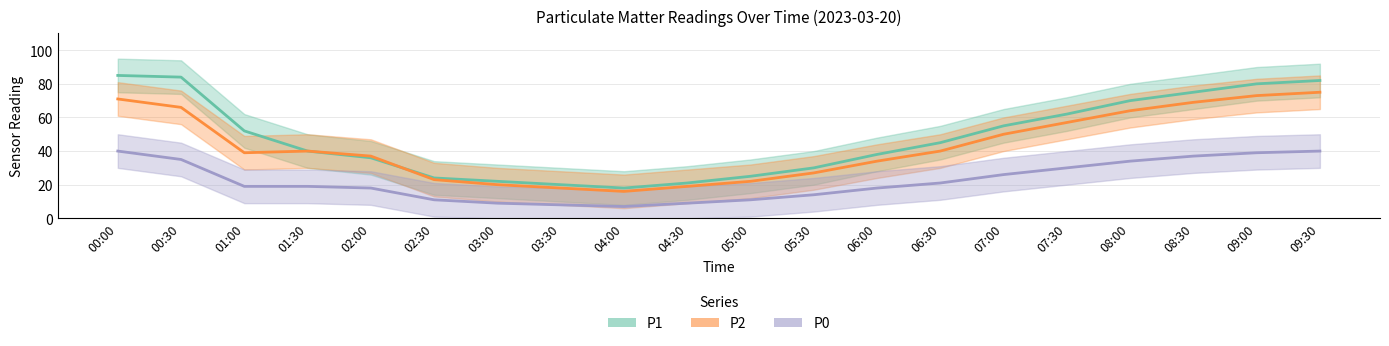

What is the average value of the P2 series?

43